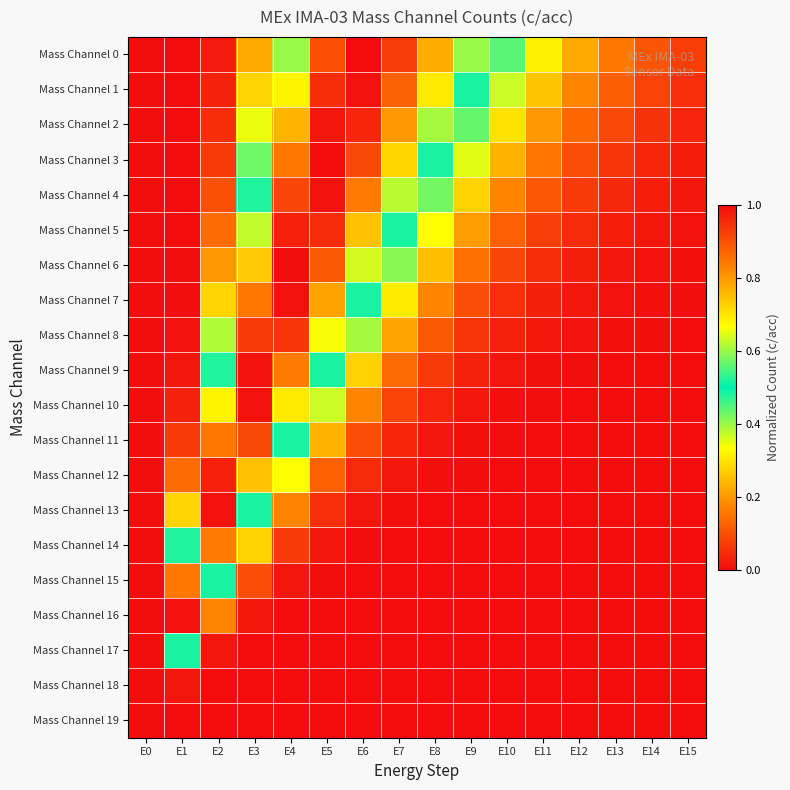

Between E8 and E10, which is larger?

E8